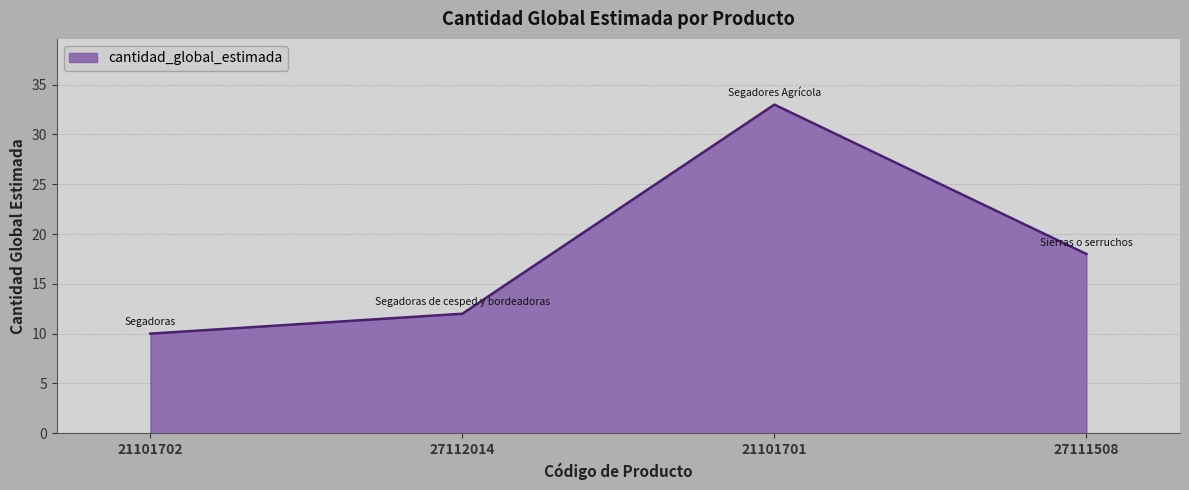

What position from the right is 21101702?

4